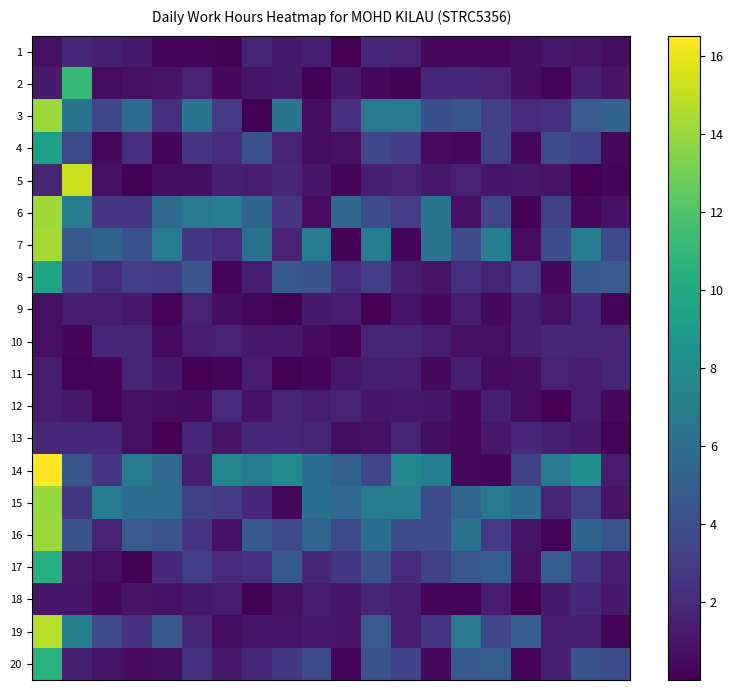

Which series has the largest range (max minus min)?

14